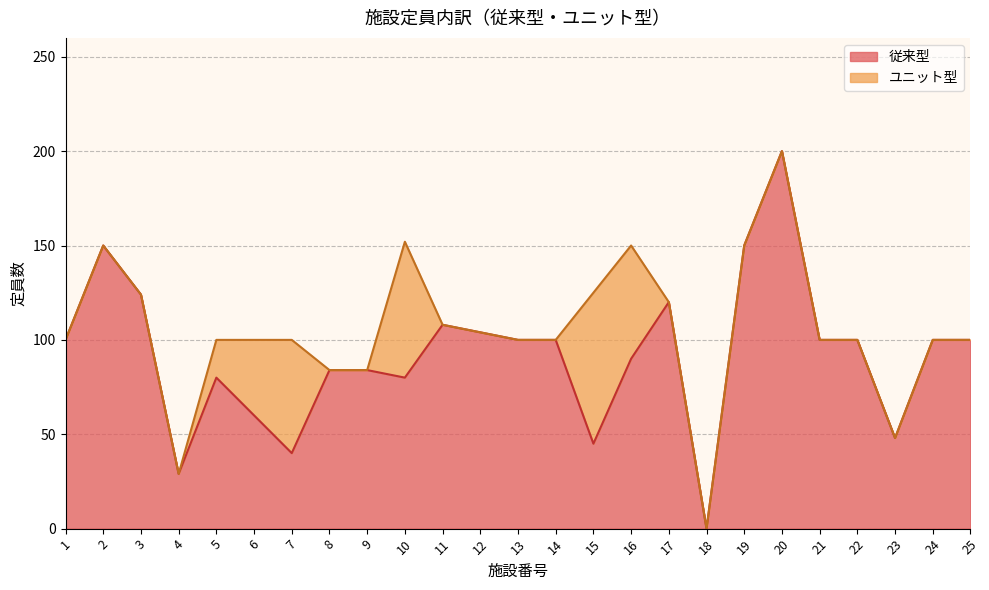

What is the difference between the maximum and minimum values?

200